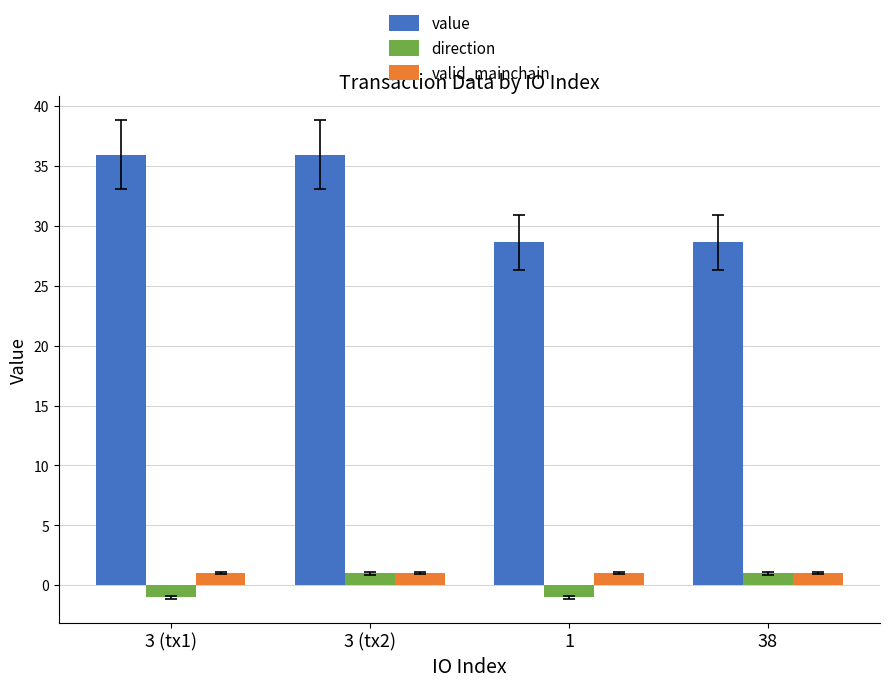

The value series shows 28.7 at 38. True or false?

True